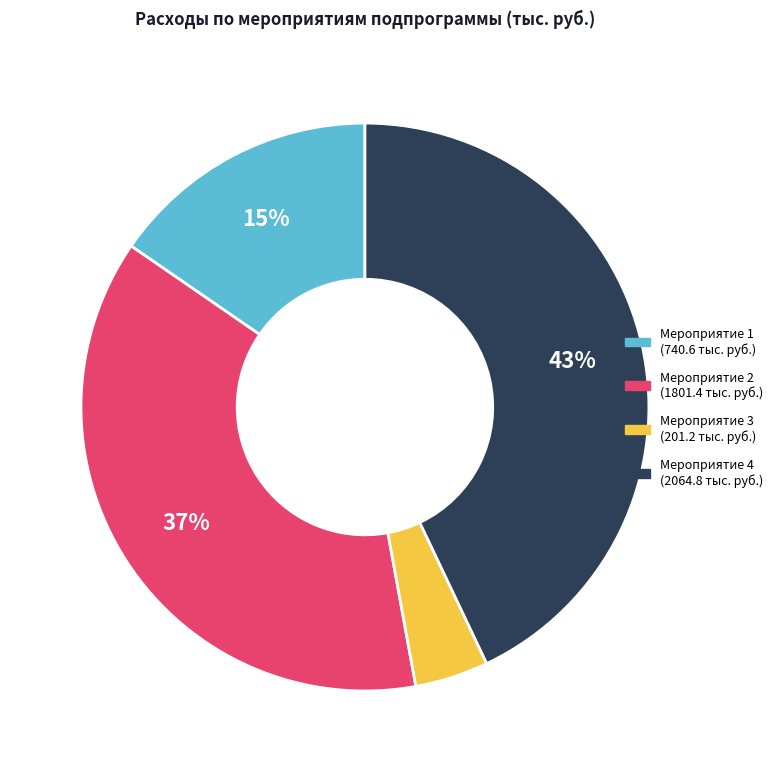

Does Мероприятие 4 represent more than half of the total?

No